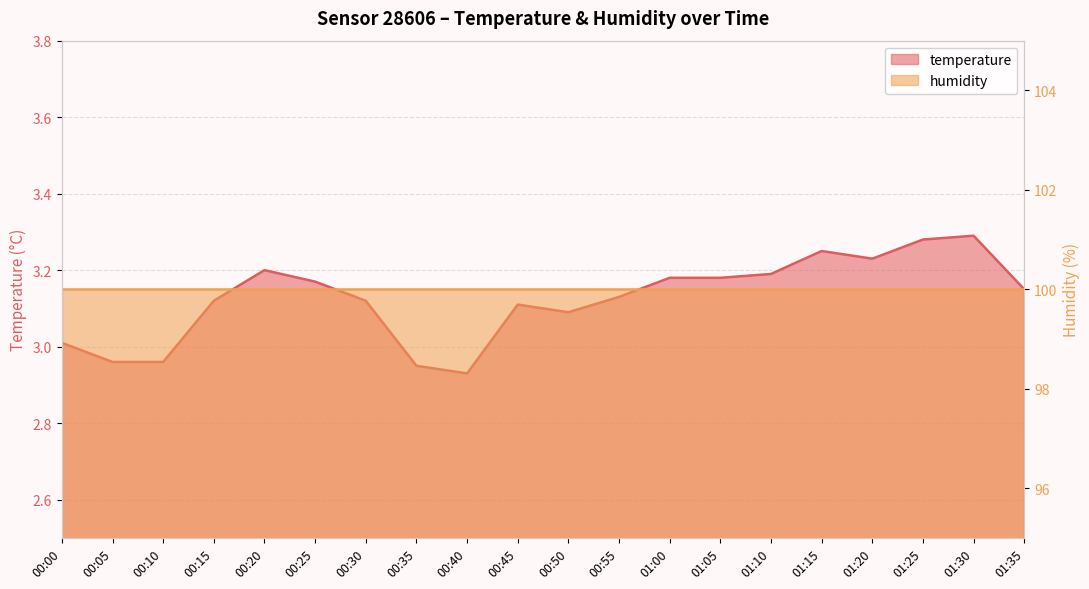

Rank the categories by value from highest to lowest.

01:30, 01:25, 01:15, 01:20, 00:20, 01:10, 01:00, 01:05, 00:25, 01:35, 00:55, 00:15, 00:30, 00:45, 00:50, 00:00, 00:05, 00:10, 00:35, 00:40